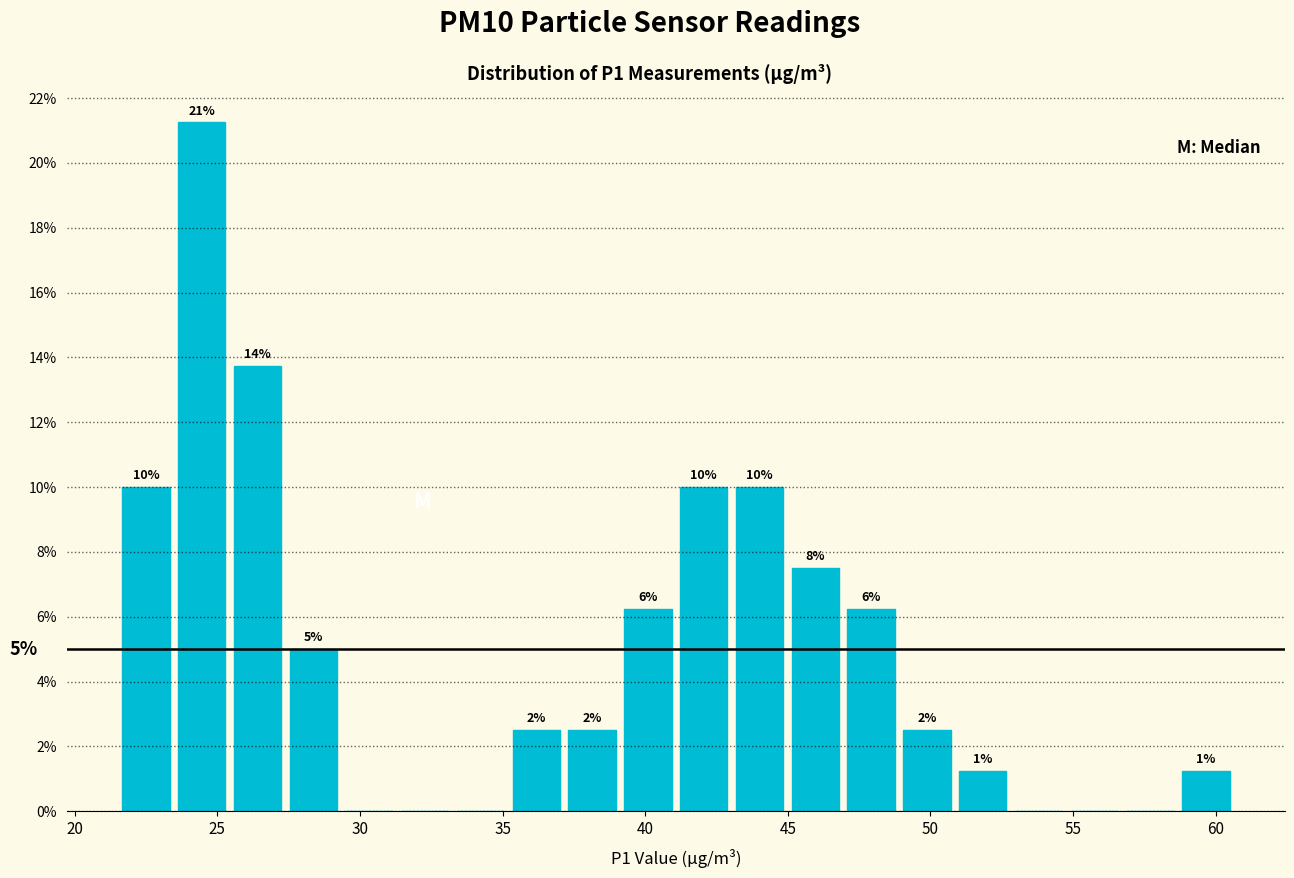

Around what value on the x-axis is the tallest bar? Give the approximate position of its centre, as read against the axis.

24.5